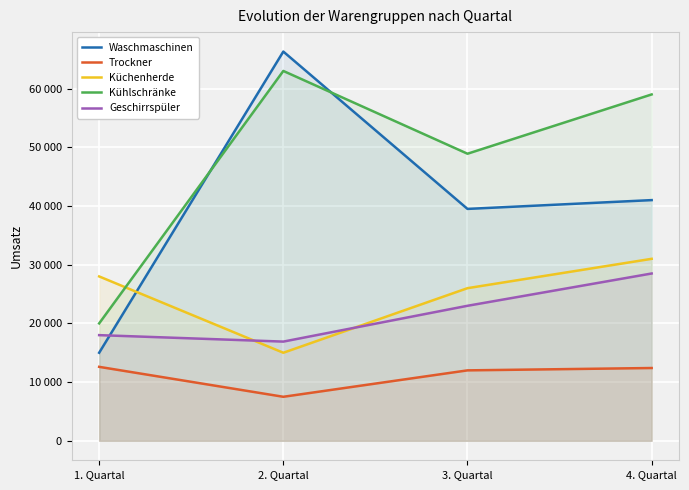

What is the difference between the second highest and second lowest values in the Kühlschränke series?

10100